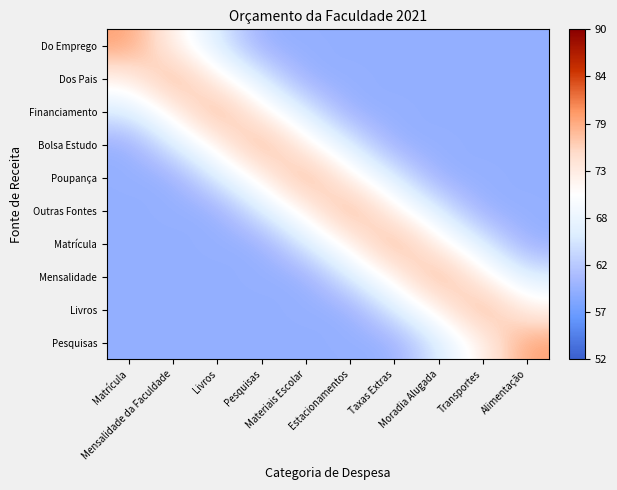

What is the spread (max minus min) of values at Matrícula?

20